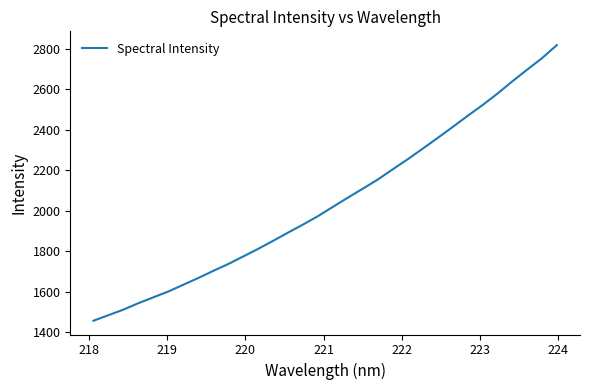

What is the difference between the maximum and minimum values?

1360.9